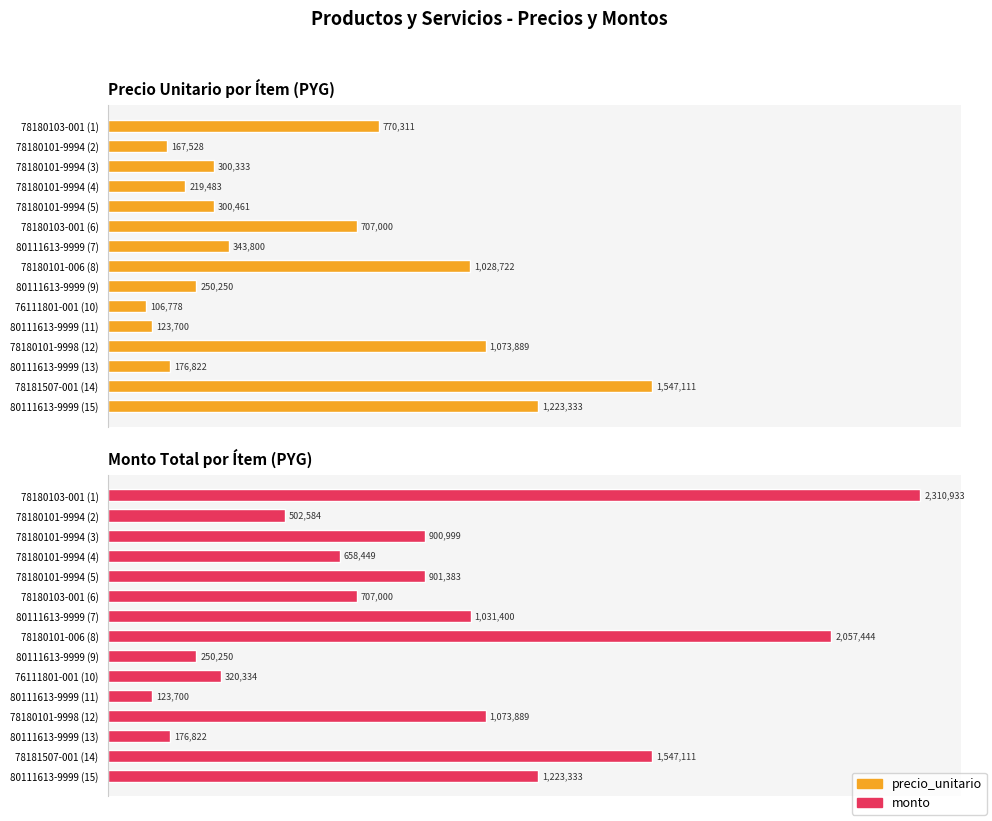

At 78180101-006 (8), list the series in order from smallest to largest.

precio_unitario, monto